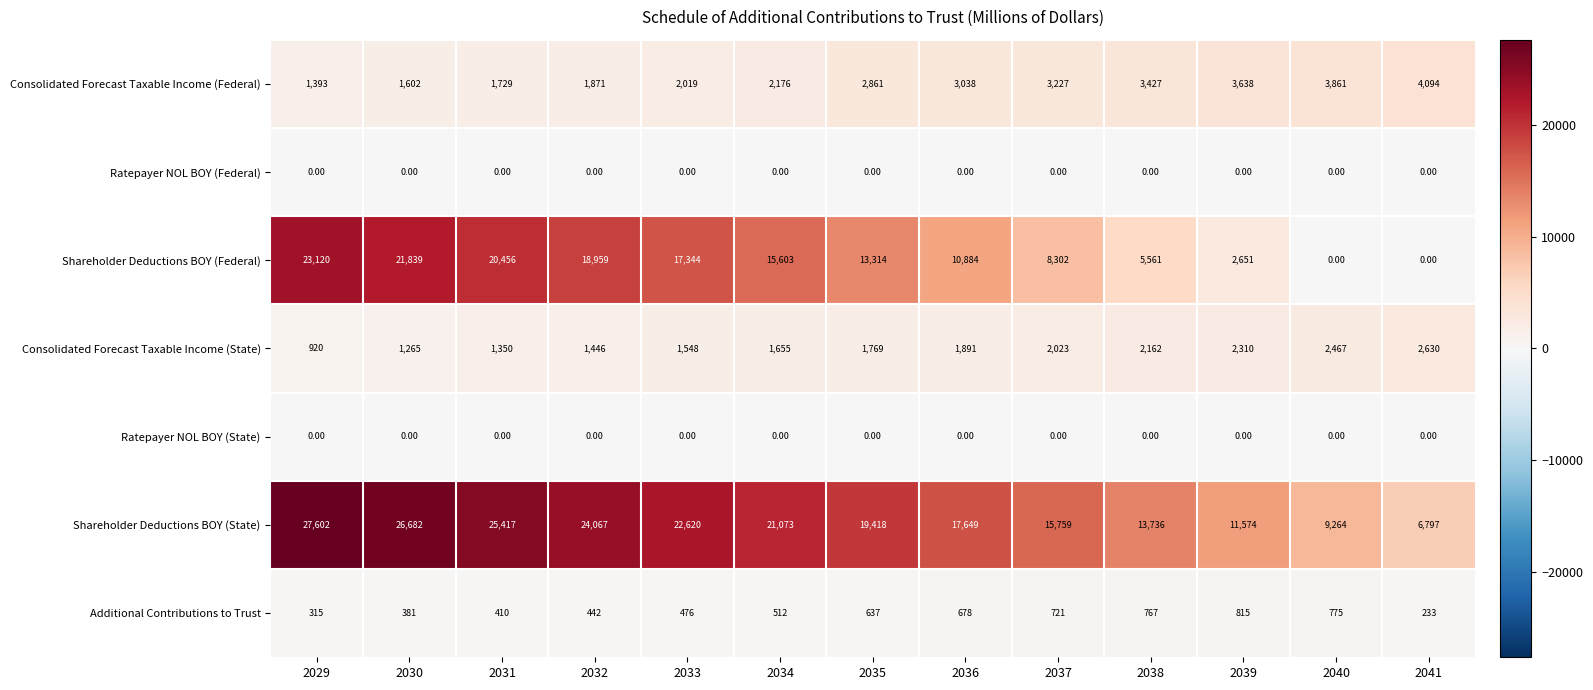

What is the sum of the Consolidated Forecast Taxable Income (Federal) values at 2039 and 2029?

5031